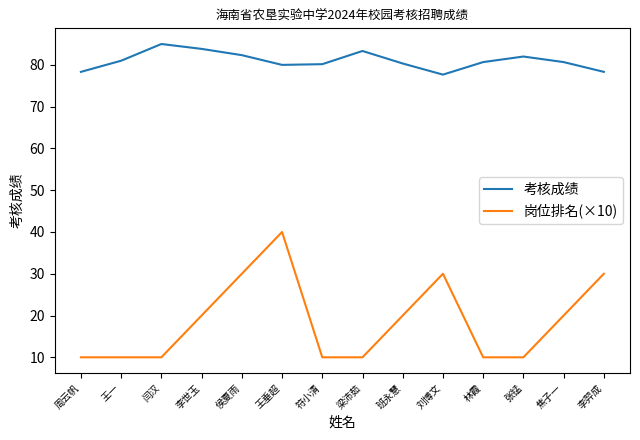

Which category has the highest value in the 岗位排名(×10) series?

王垂超